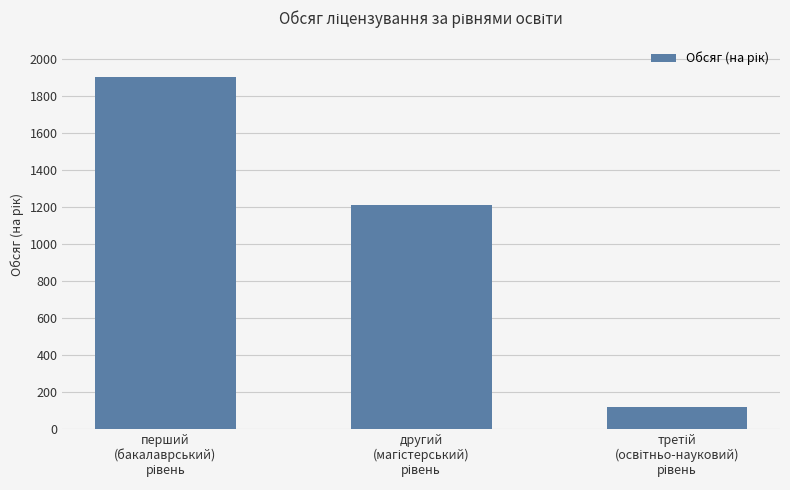

How many values are below 1210?

1